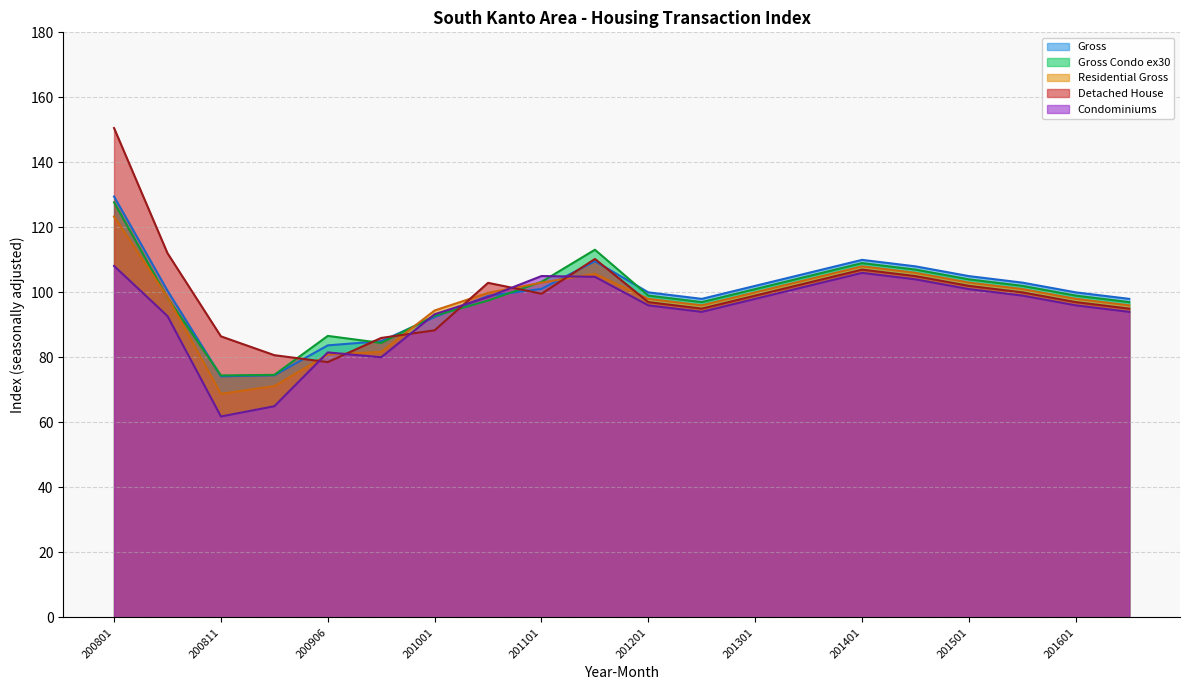

At which label does Detached House reach its minimum?

200906